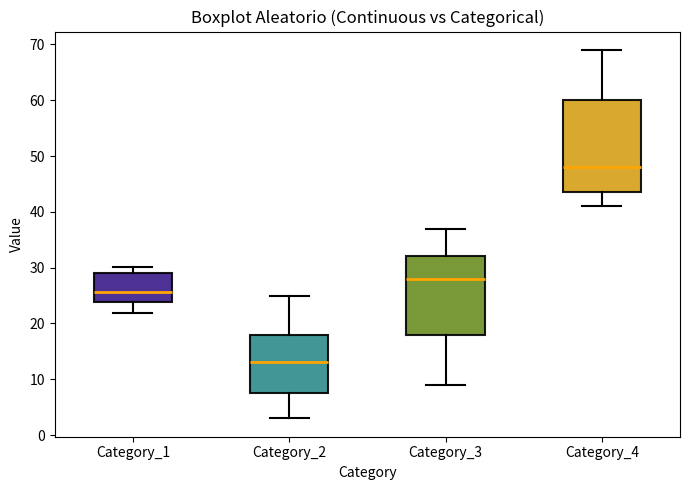

Where is the upper edge of the box for Category_2 on the y-axis? The values are not printed on the chart, so give them approximately, as read against the axis.

18